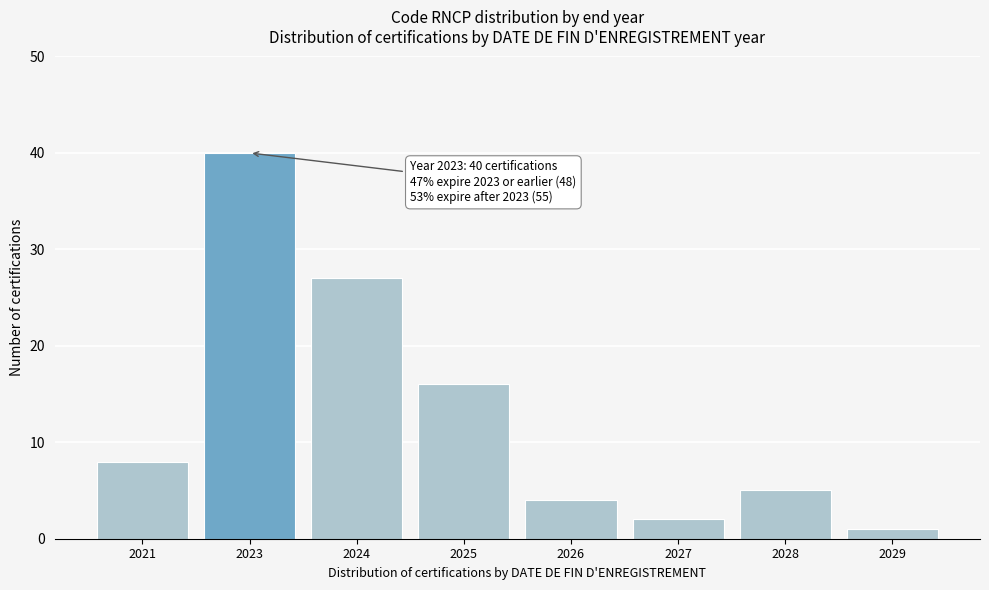

Reading left to right, extract all data points from this chart.

2021=8	2023=40	2024=27	2025=16	2026=4	2027=2	2028=5	2029=1